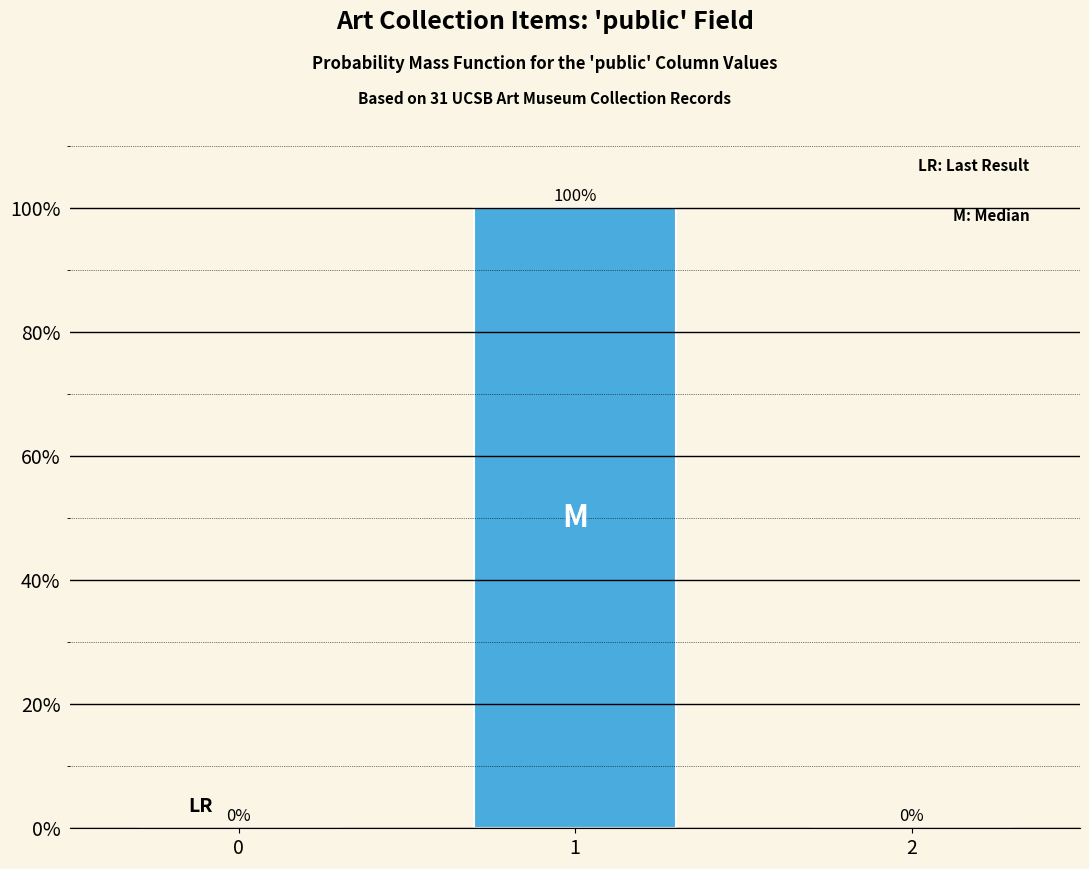

Reading left to right, transcribe all the data shown in this chart.

0=0	1=100	2=0